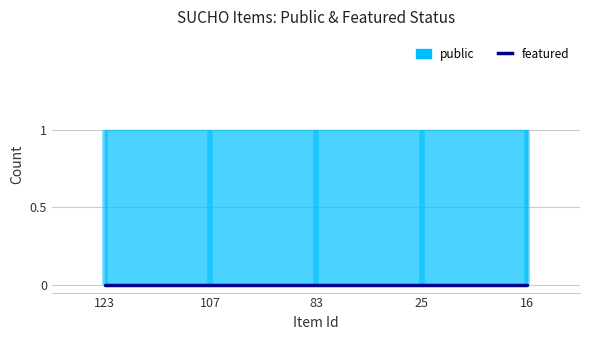

Does the chart have visible grid lines?

Yes